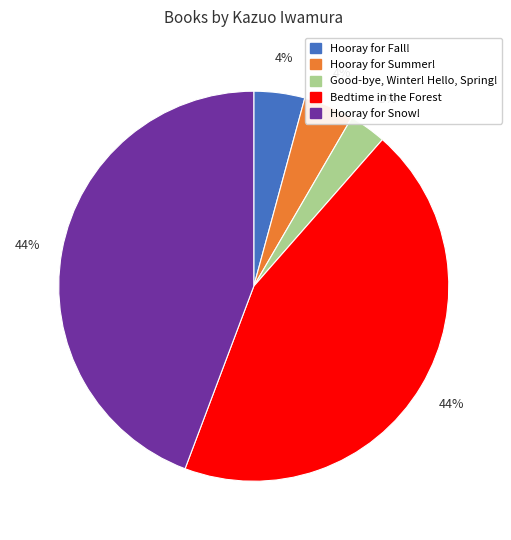

Do Hooray for Summer! and Good-bye, Winter! Hello, Spring! together represent more than half of the pie?

No